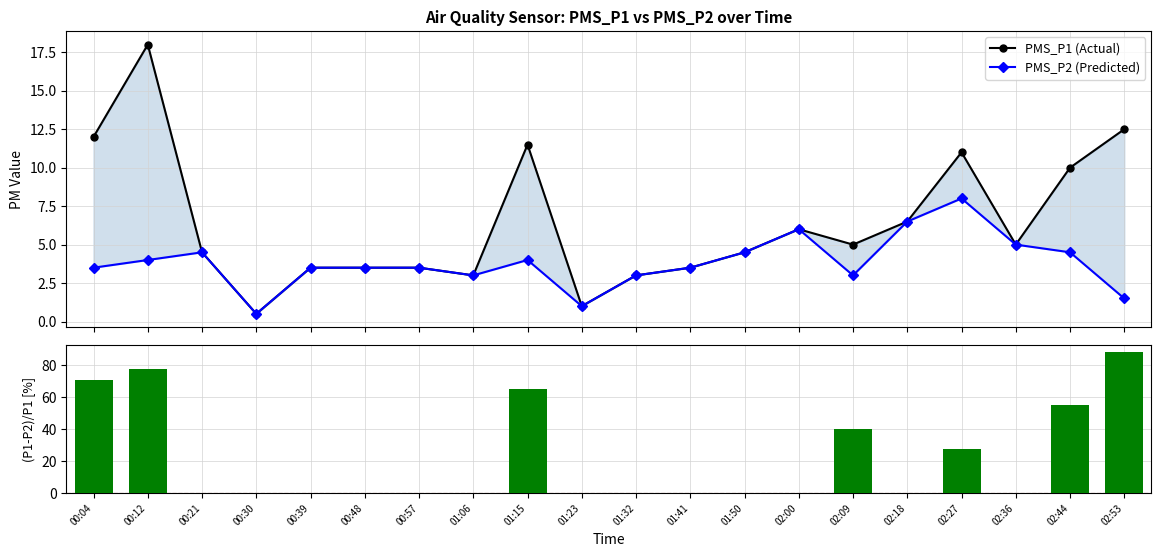

What is the label of the 4th bar from the left?

00:30